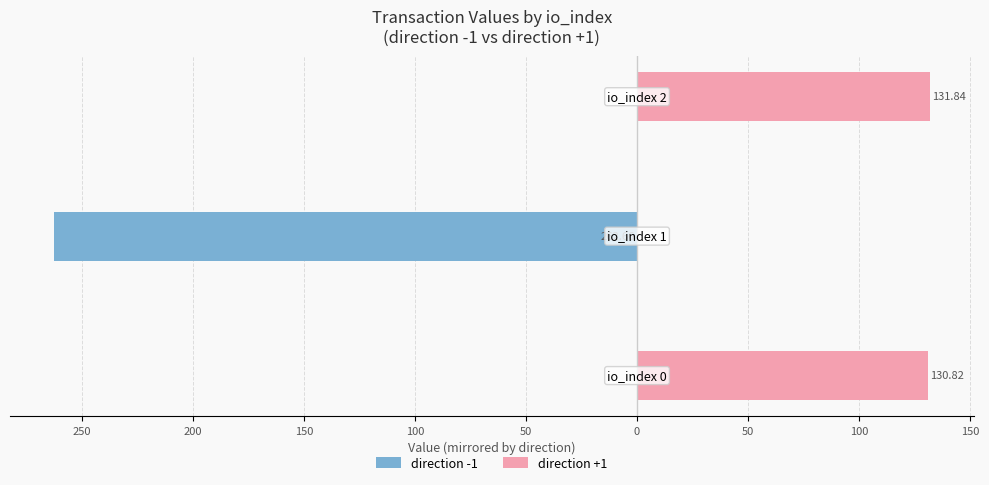

Reading right to left, list all the values displayed in this chart.

direction -1: 200=0.0	250=-262.7	300=0.0
direction +1: 200=131.8	250=0.0	300=130.8